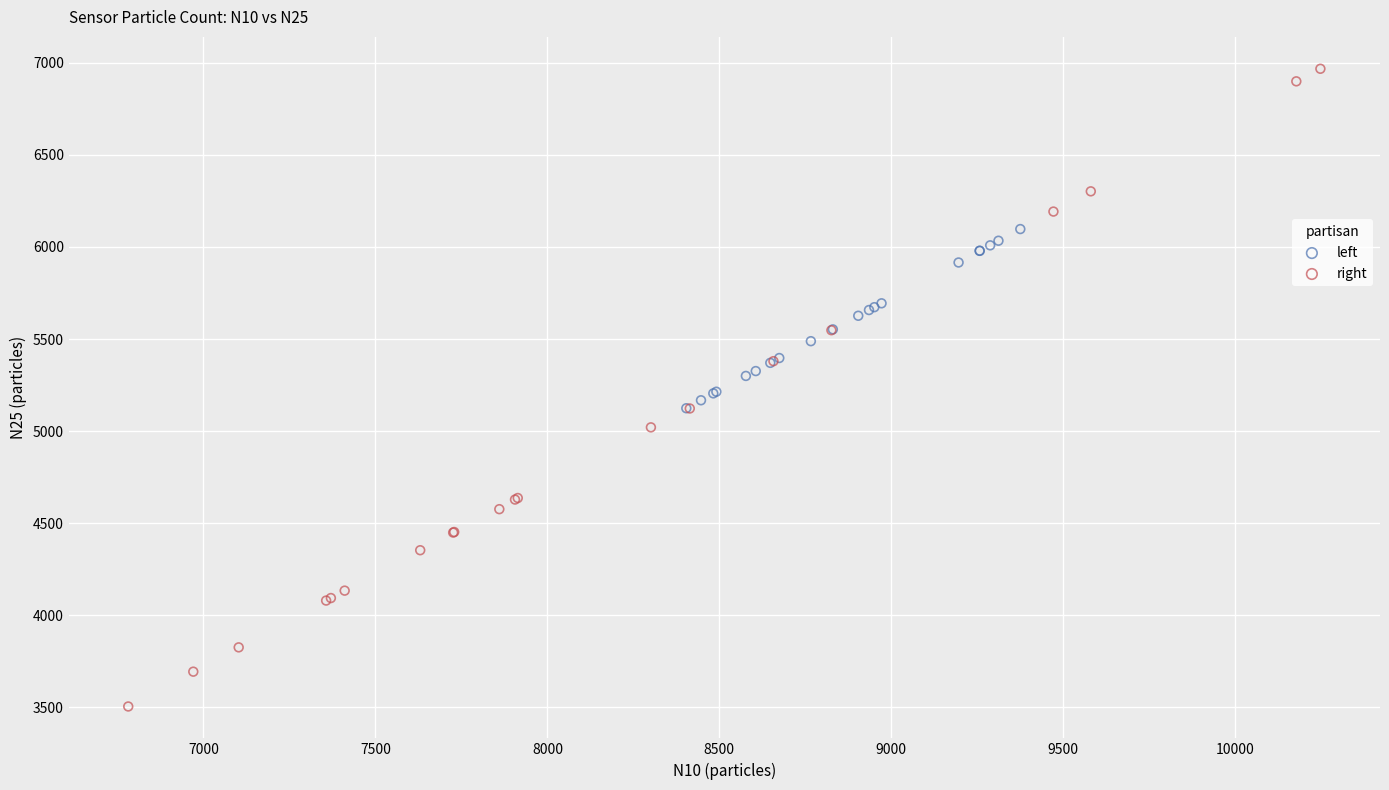

Which series contains the lowest Y value?

right